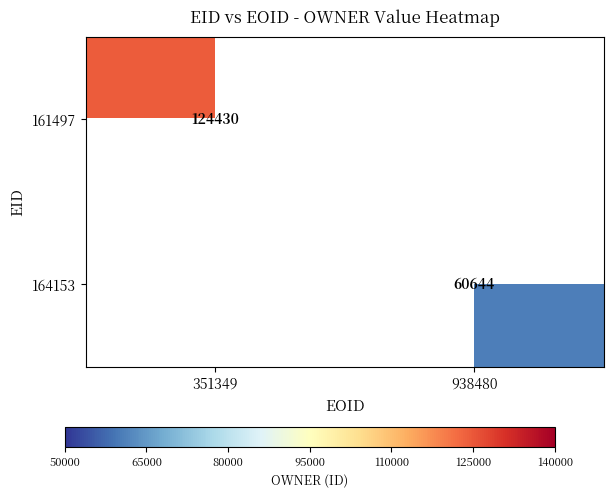

At how many categories does at least one series exceed 81902?

1